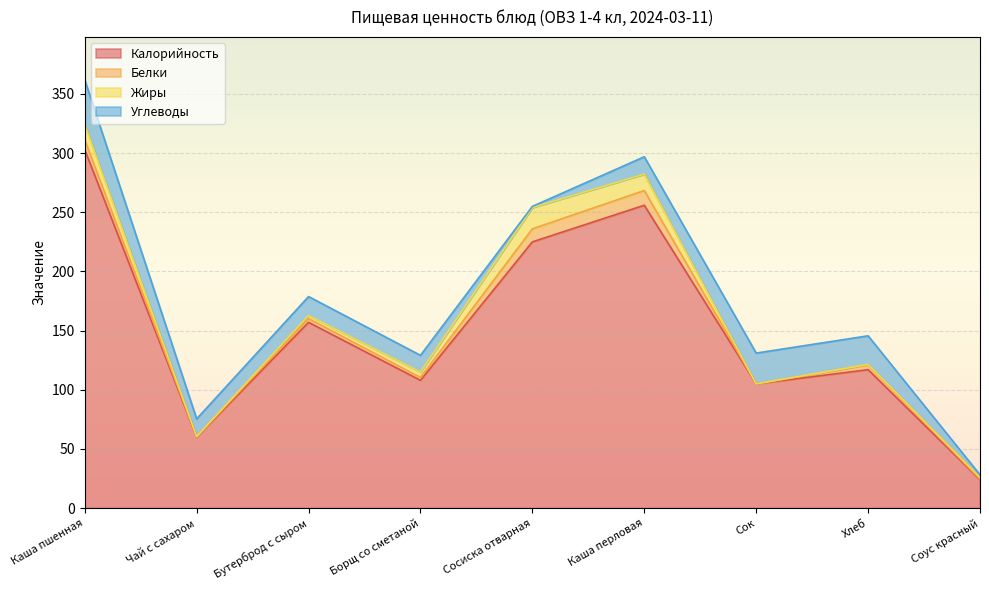

Reading left to right, transcribe all the data shown in this chart.

Калорийность: Каша пшенная=303.0	Чай с сахаром=60.0	Бутерброд с сыром=157.0	Борщ со сметаной=108.0	Сосиска отварная=225.0	Каша перловая=256.0	Сок=105.0	Хлеб=117.0	Соус красный=24.0
Белки: Каша пшенная=8.3	Чай с сахаром=0.3	Бутерброд с сыром=3.2	Борщ со сметаной=2.4	Сосиска отварная=11.0	Каша перловая=12.4	Сок=0.0	Хлеб=4.0	Соус красный=0.5
Жиры: Каша пшенная=13.1	Чай с сахаром=0.1	Бутерброд с сыром=2.7	Борщ со сметаной=4.6	Сосиска отварная=18.0	Каша перловая=13.9	Сок=0.0	Хлеб=0.5	Соус красный=1.5
Углеводы: Каша пшенная=37.6	Чай с сахаром=15.0	Бутерброд с сыром=15.9	Борщ со сметаной=14.1	Сосиска отварная=1.0	Каша перловая=14.7	Сок=26.0	Хлеб=24.2	Соус красный=2.1